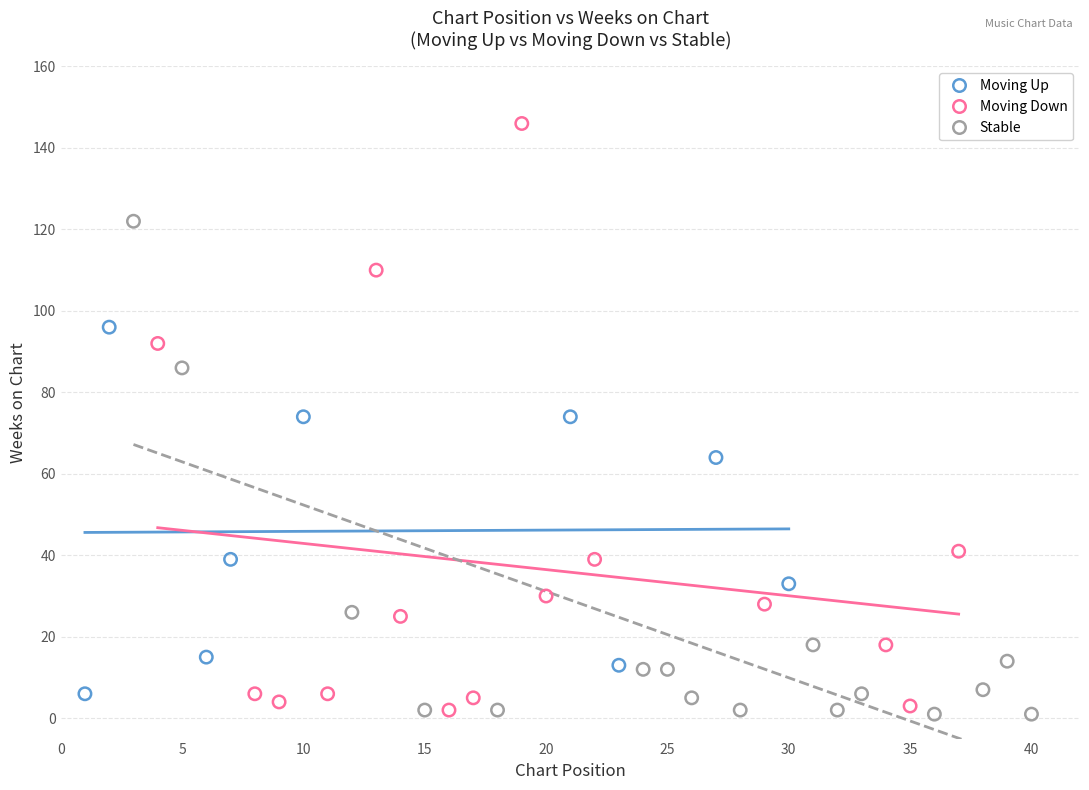

Which series reaches the maximum Y coordinate?

Moving Down